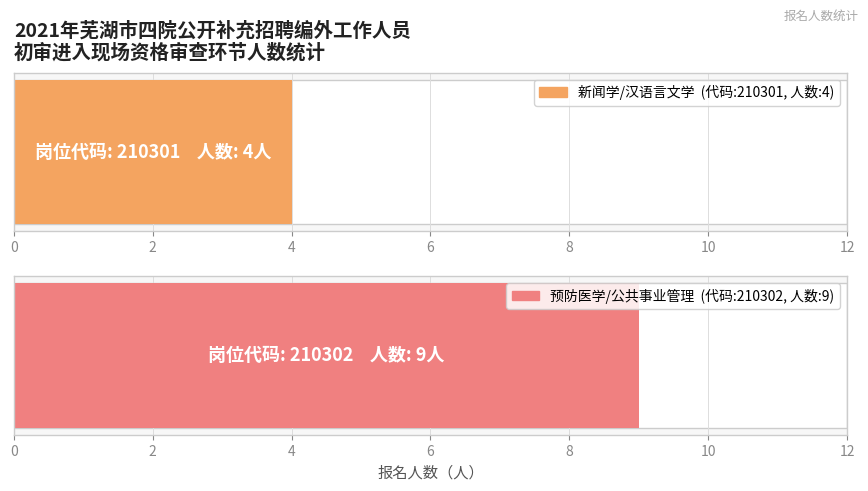

Count the values in the range 4 to 9.

2